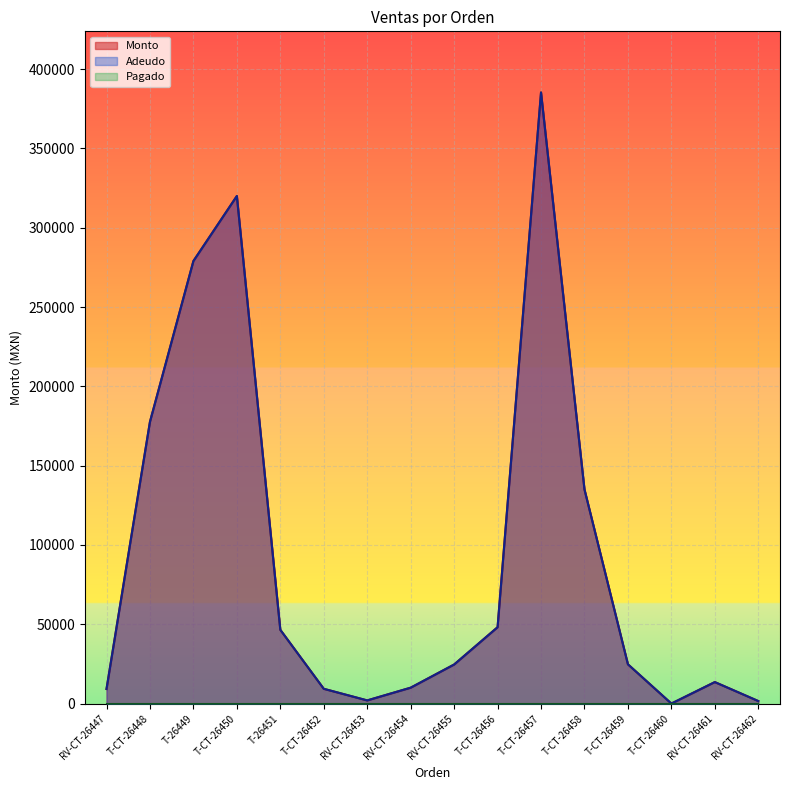

Read the Monto value at T-CT-26450, to the nearest 10.

320000